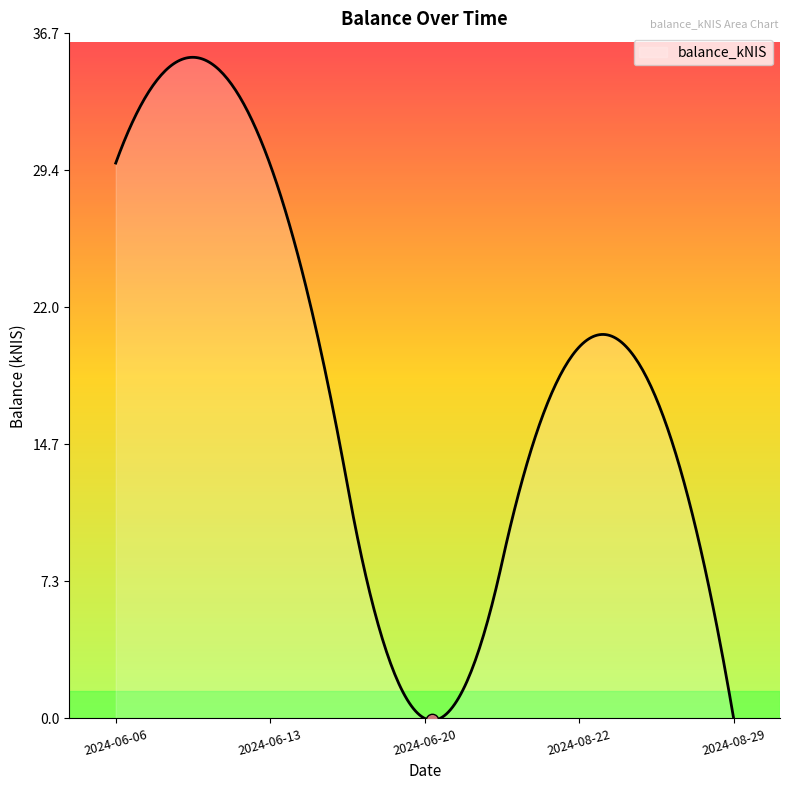

What is the greatest value displayed?

35.4